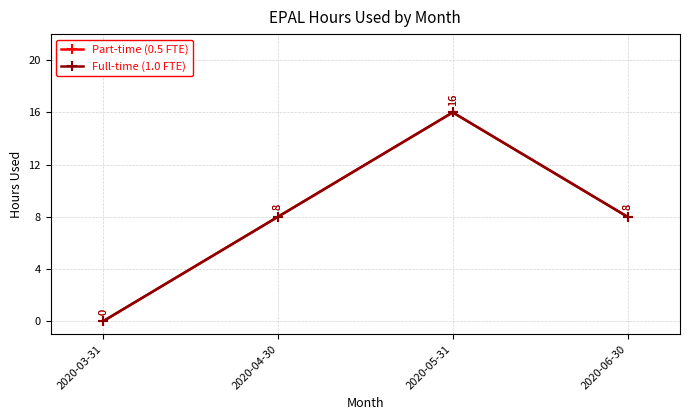

List the series in order of their peak value, lowest first.

Part-time (0.5 FTE), Full-time (1.0 FTE)